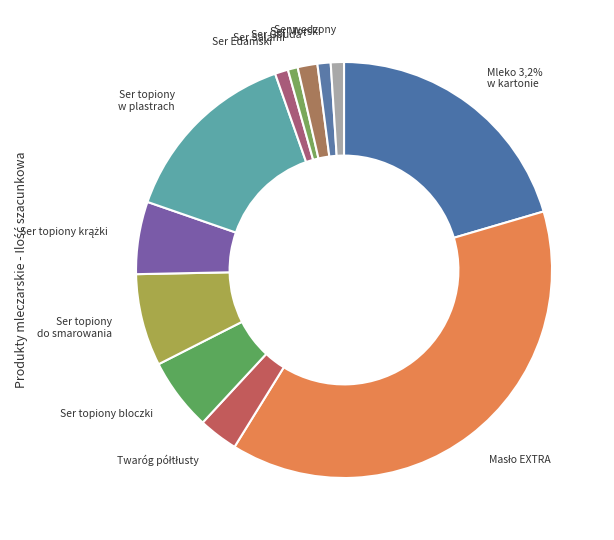

Which slice is the smallest?

Ser twardy żółty Salami